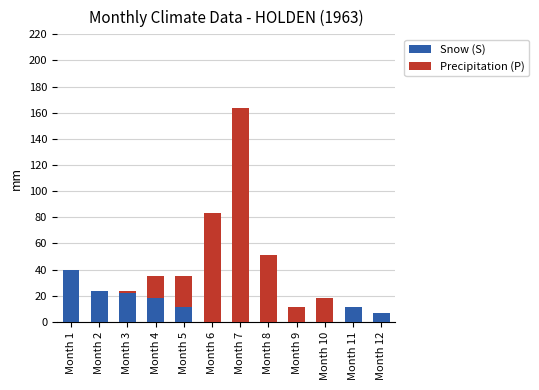

What is the total value across all series at Month 4?

35.2